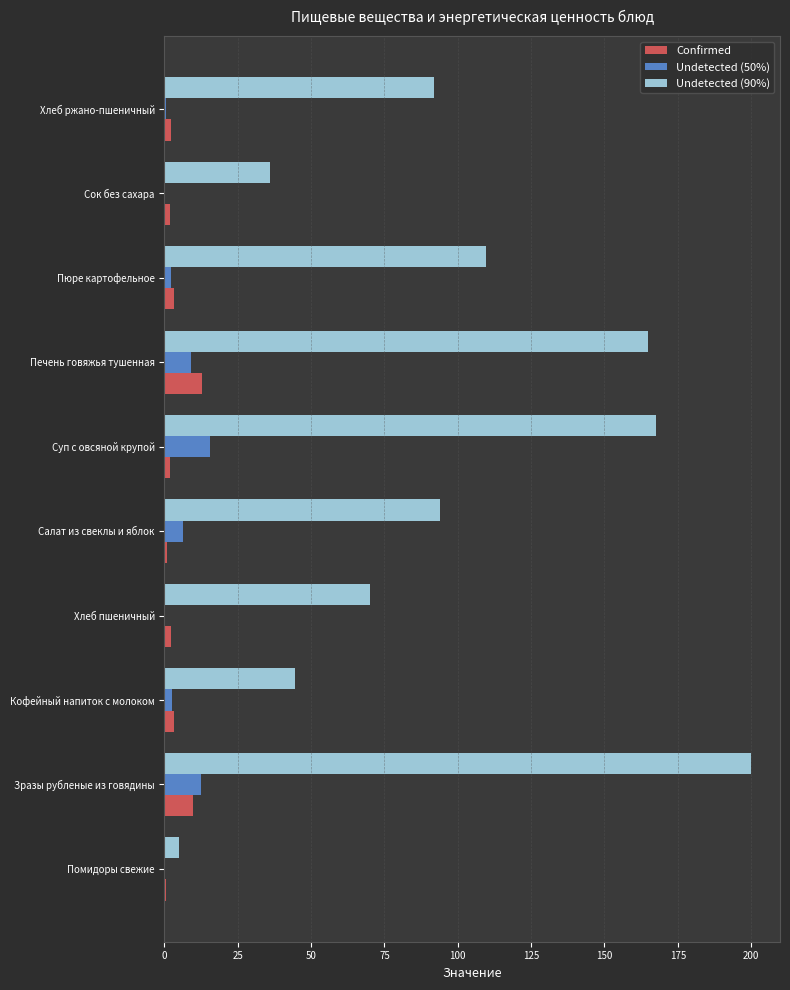

The Undetected (90%) series shows 199.8 at Зразы рубленые из говядины. True or false?

True